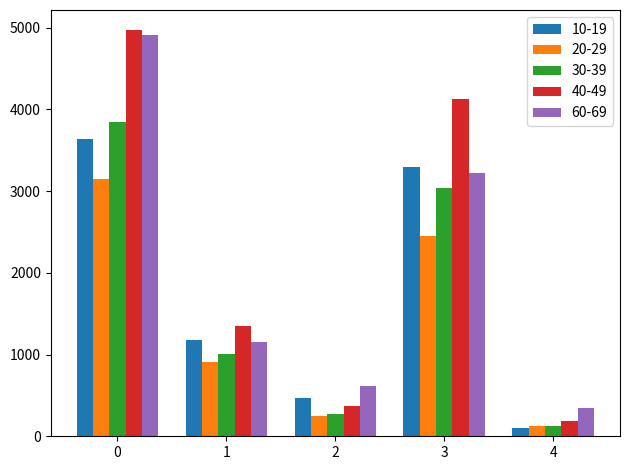

Reading left to right, transcribe all the data shown in this chart.

10-19: 3631	1183	474	3291	107
20-29: 3146	909	244	2450	124
30-39: 3843	1001	276	3035	131
40-49: 4966	1344	366	4122	192
60-69: 4914	1150	613	3224	344